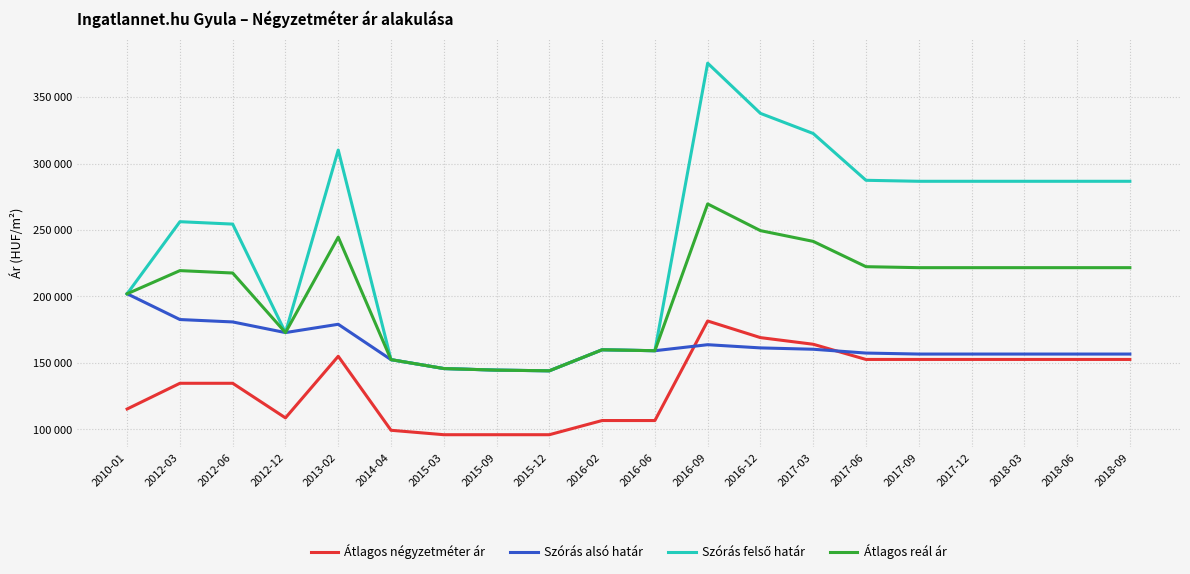

Which series changed the most between 2016-12 and 2017-06?

Szórás felső határ